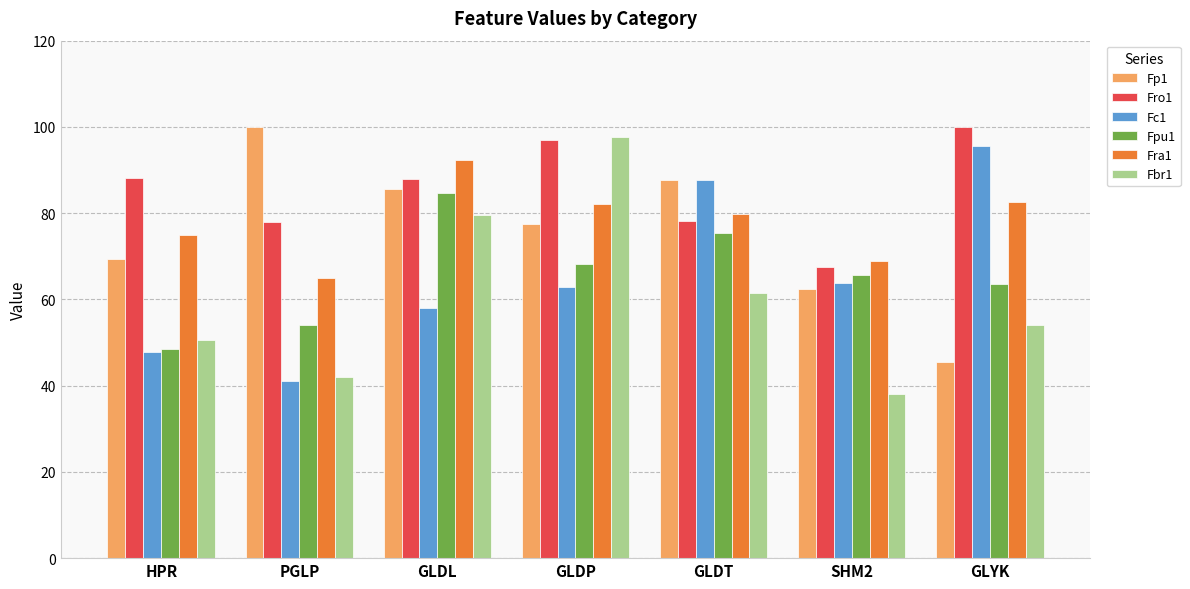

Where does the Fc1 series first go above 62?

GLDP